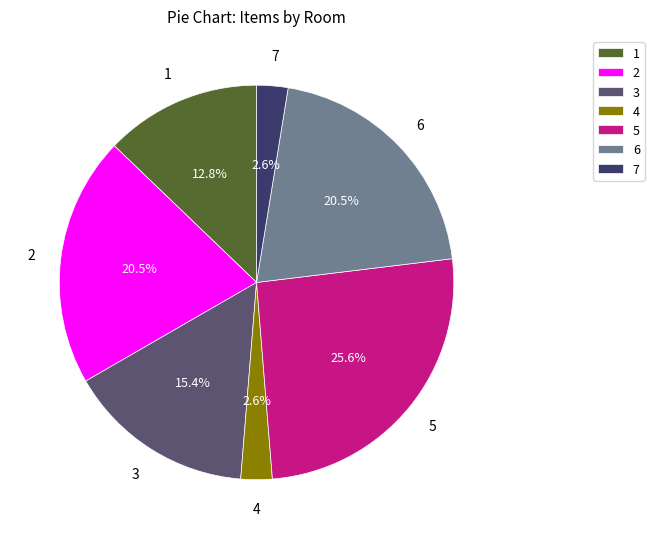

What percentage do 7 and 6 together represent?

23.1%